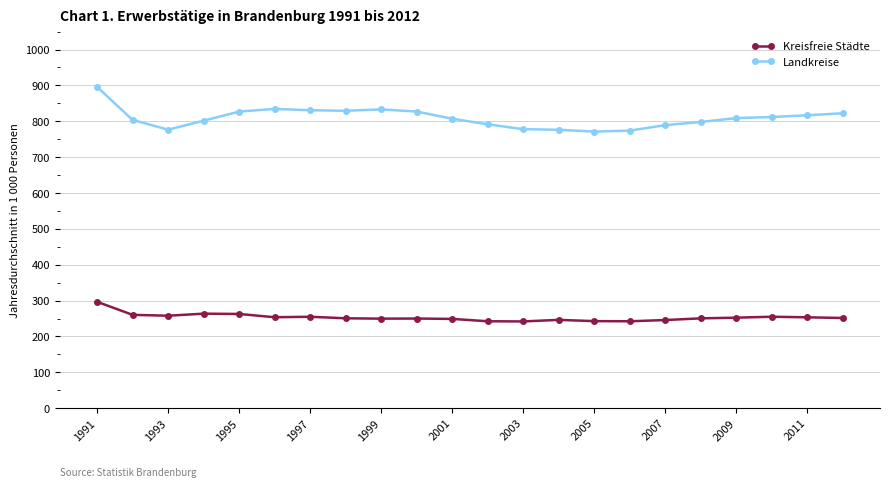

What is the maximum value for Landkreise?

895.9